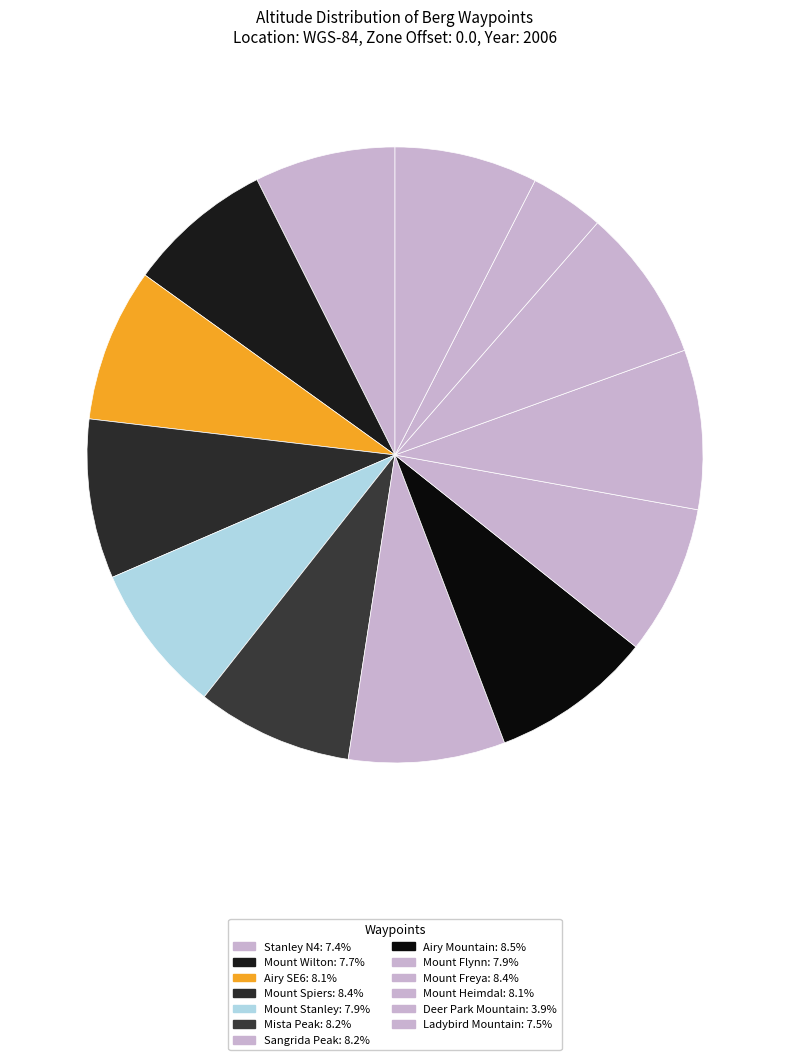

Count the number of slices in the pie.

13